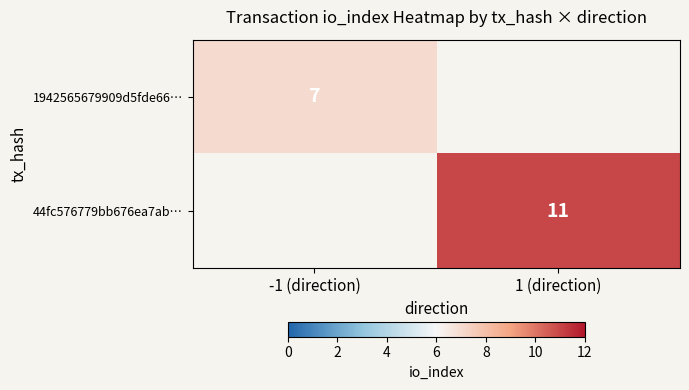

At which label is 44fc576779bb676ea7ab… closest to 5?

-1 (direction)